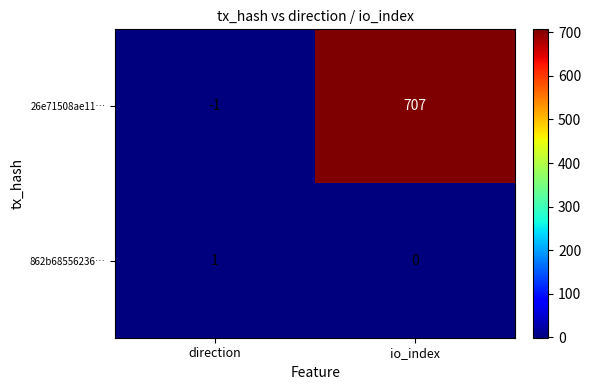

Which series changed the most between direction and io_index?

26e71508ae11…